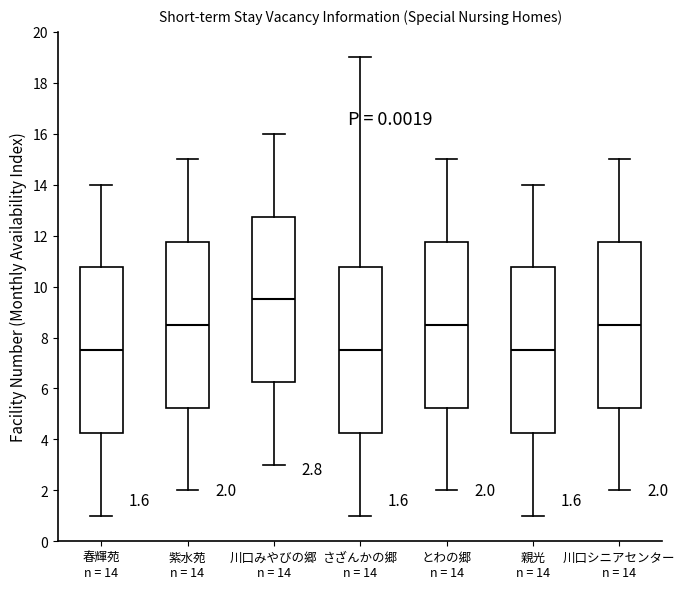

Which box's median line is the highest?

川口みやびの郷 n = 14